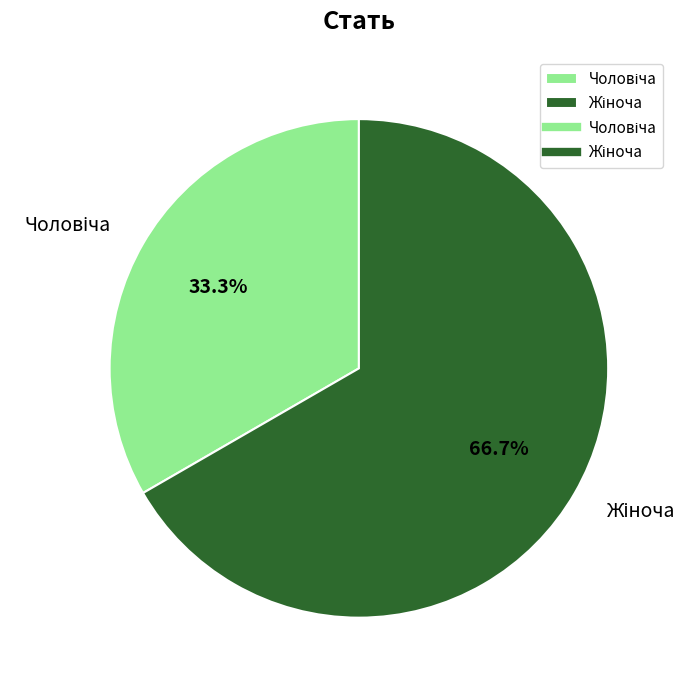

Count the number of slices in the pie.

2